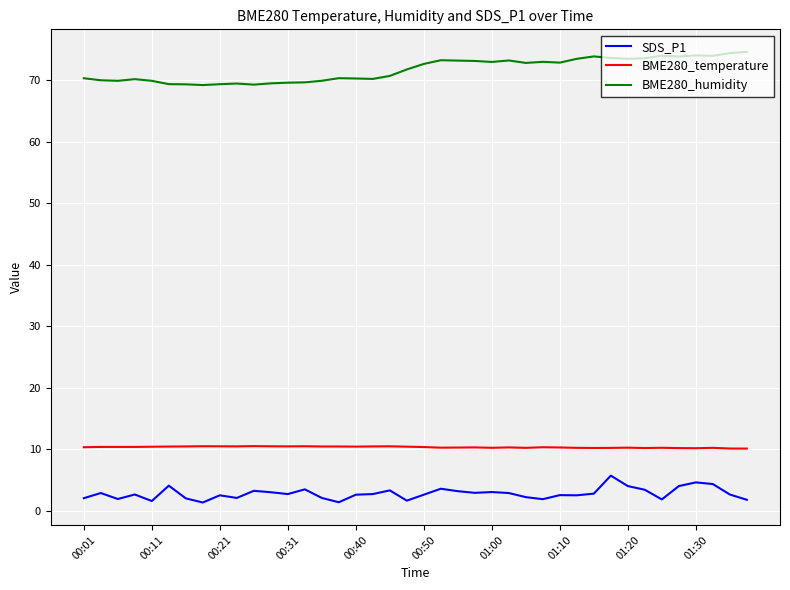

List the series in order of their peak value, lowest first.

SDS_P1, BME280_temperature, BME280_humidity